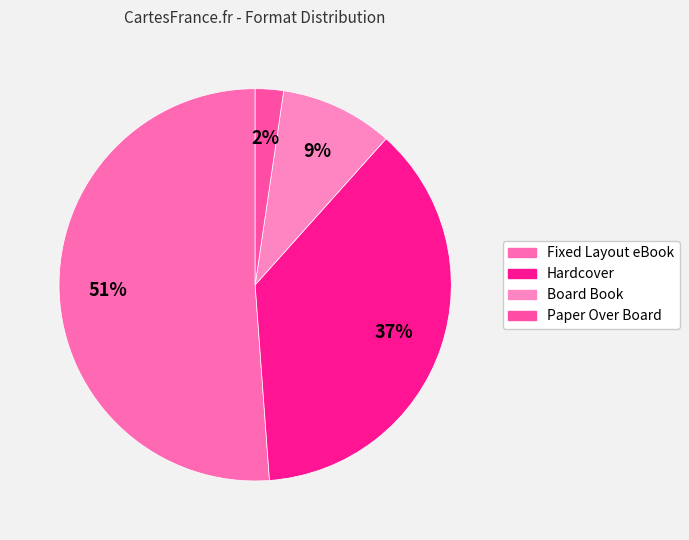

How many slices are in this pie chart?

4